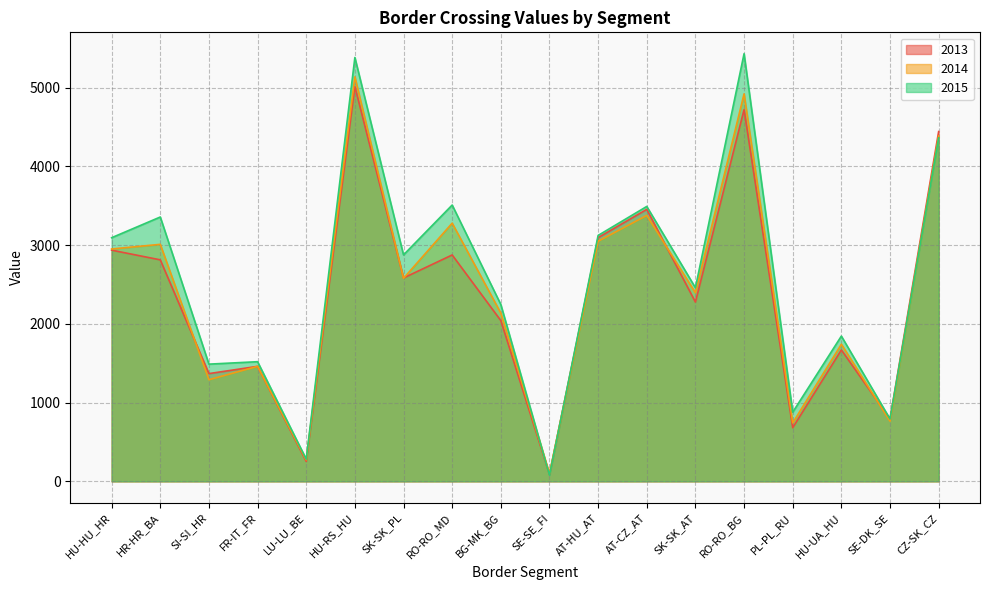

List the labels in order of 2014 value, largest first.

HU-RS_HU, RO-RO_BG, CZ-SK_CZ, AT-CZ_AT, RO-RO_MD, AT-HU_AT, HR-HR_BA, HU-HU_HR, SK-SK_PL, SK-SK_AT, BG-MK_BG, HU-UA_HU, FR-IT_FR, SI-SI_HR, SE-DK_SE, PL-PL_RU, LU-LU_BE, SE-SE_FI